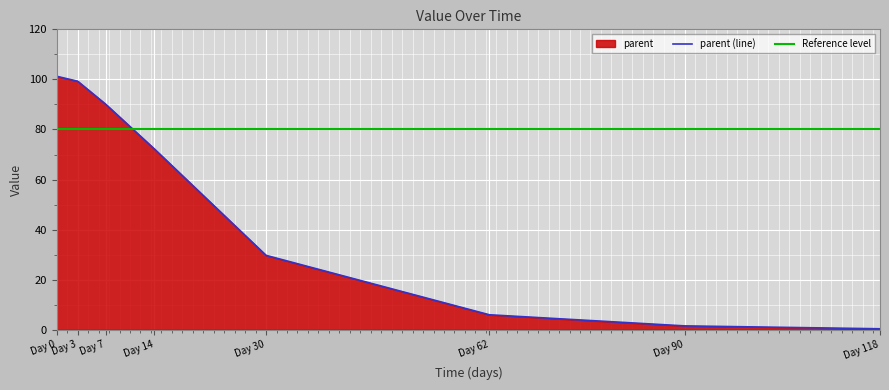

Rank the categories by value from highest to lowest.

0, 3, 7, 14, 30, 62, 90, 118